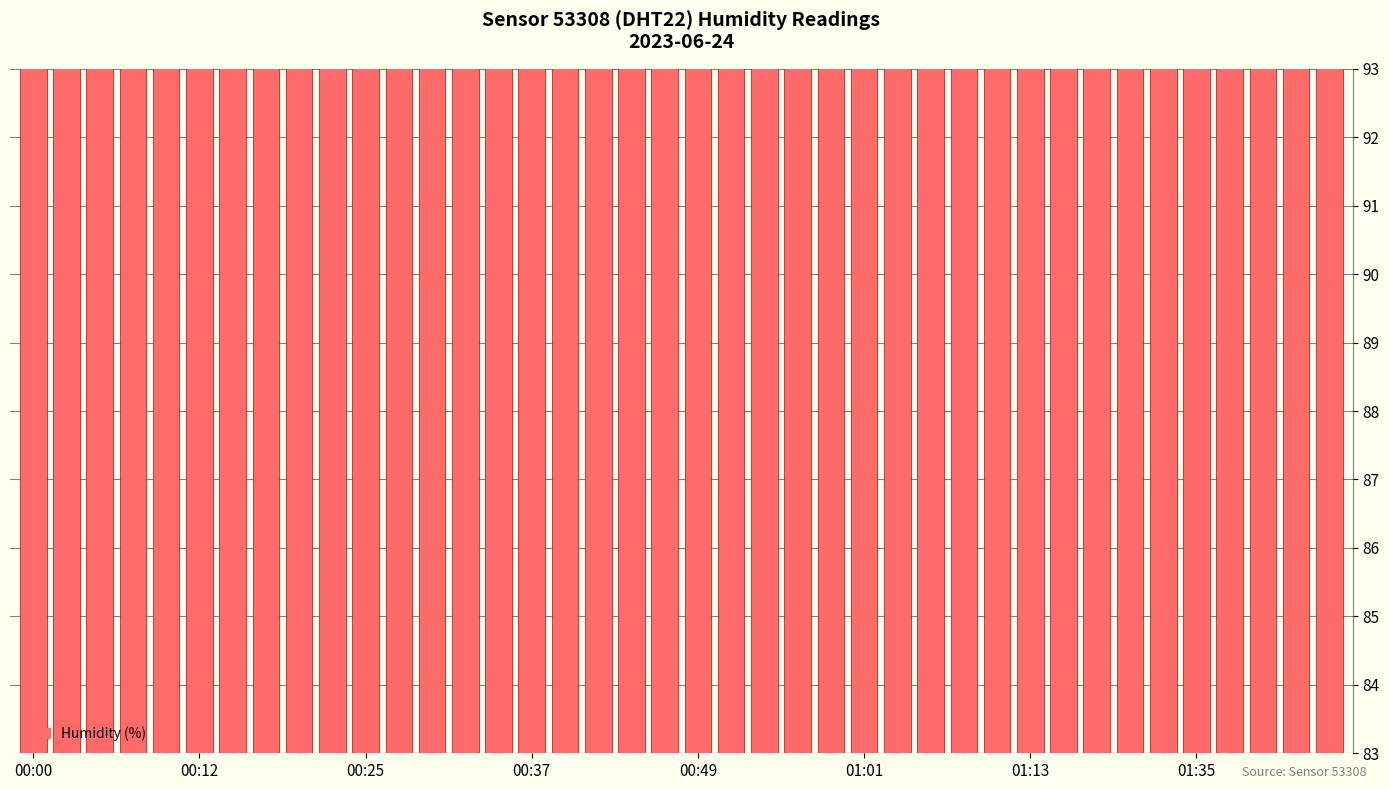

Approximately how many times larger is the value at 33 compared to 22?

1.0